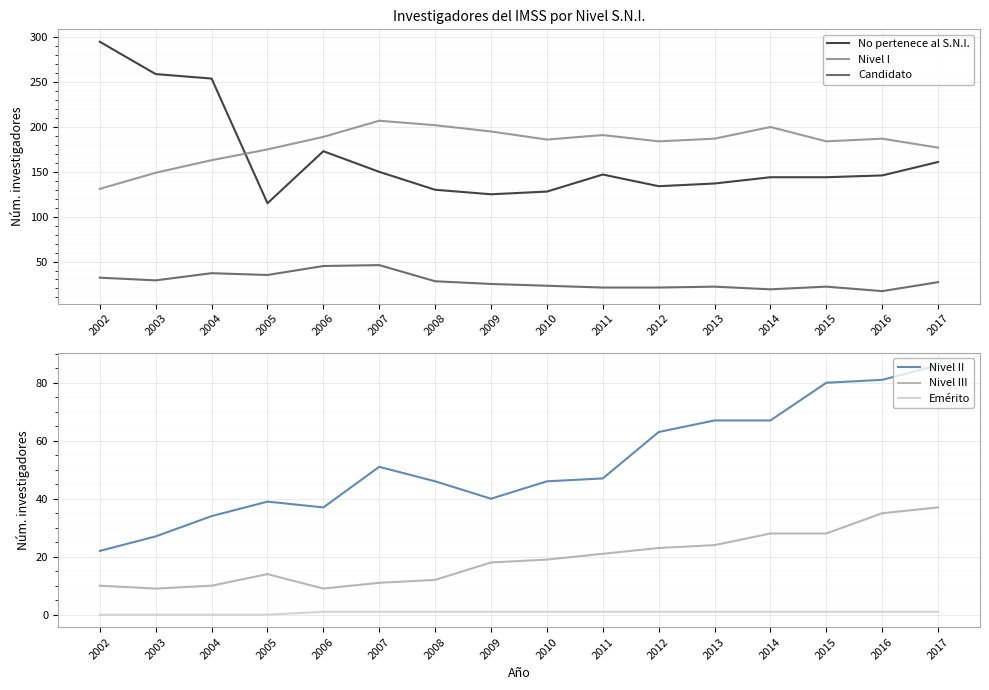

How many categories are shown in the chart?

16